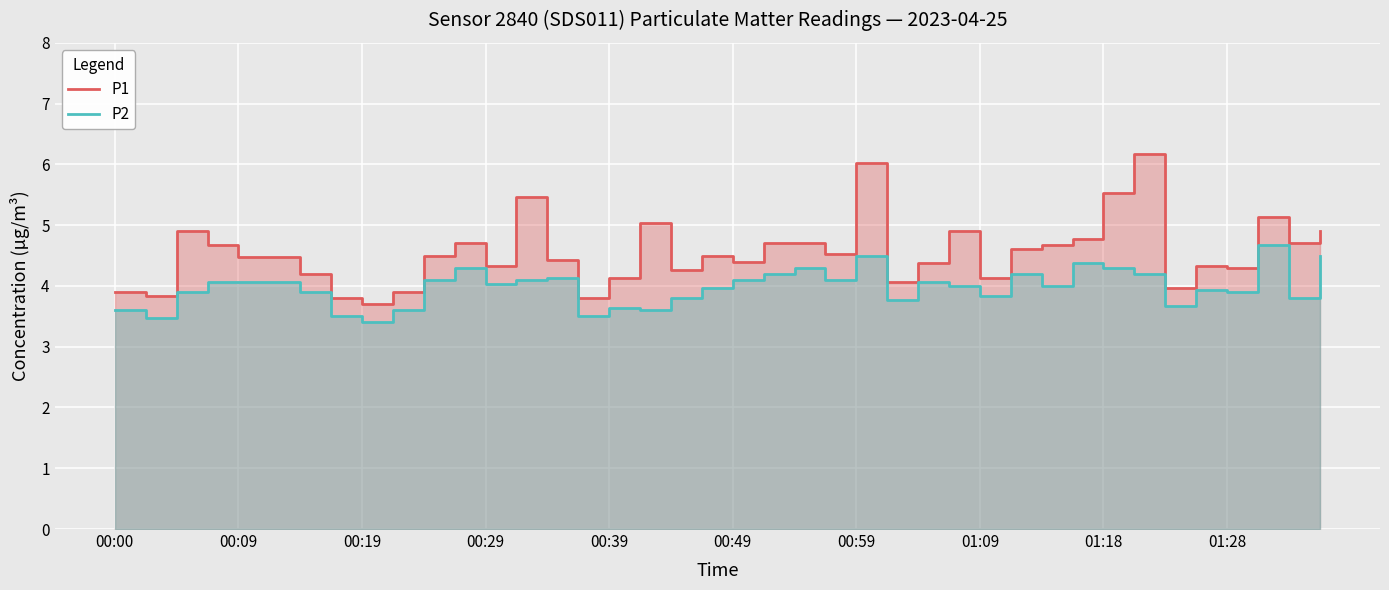

In P1, how many points are higher than both neighbors (excluding endpoints)?

10